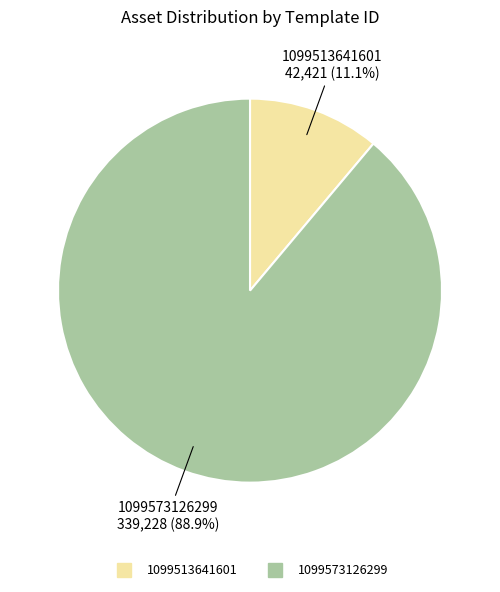

How many segments does this pie chart have?

2